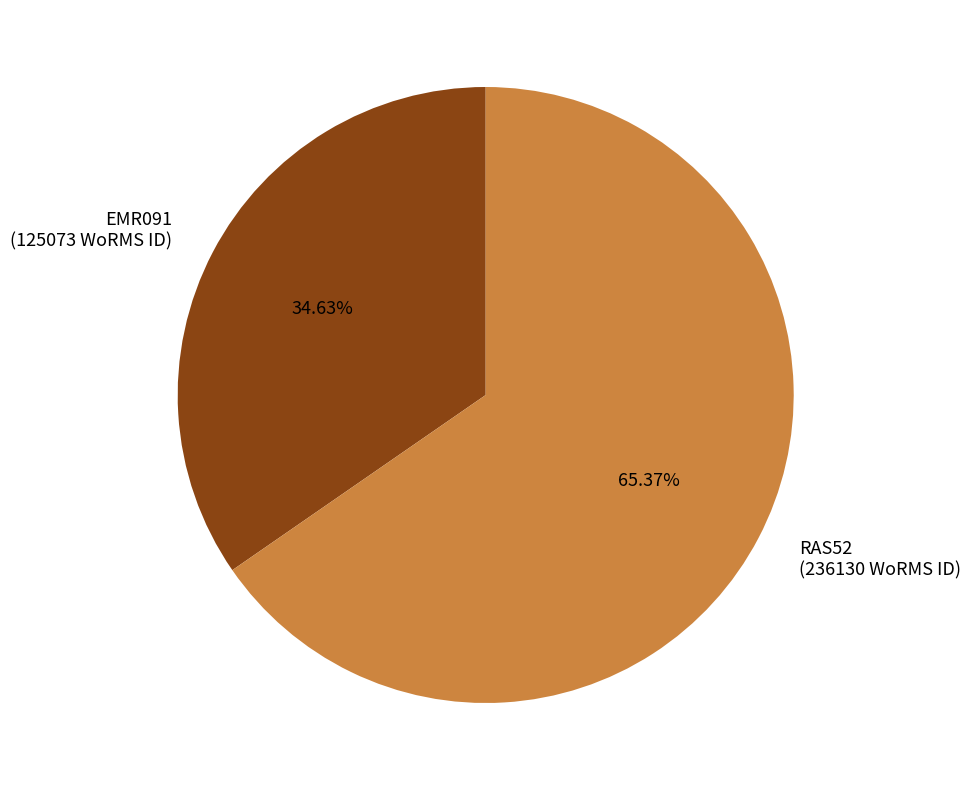

The EMR091 slice represents 47% of the pie. True or false?

False